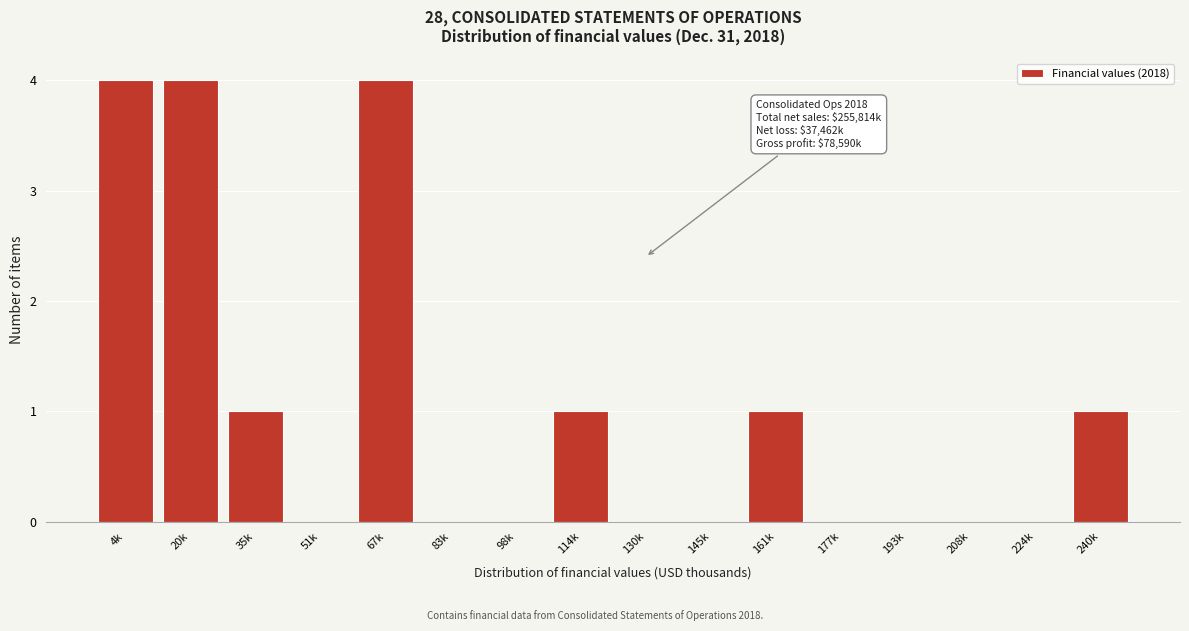

Reading right to left, list all the values displayed in this chart.

240k=1	224k=0	208k=0	193k=0	177k=0	161k=1	145k=0	130k=0	114k=1	98k=0	83k=0	67k=4	51k=0	35k=1	20k=4	4k=4